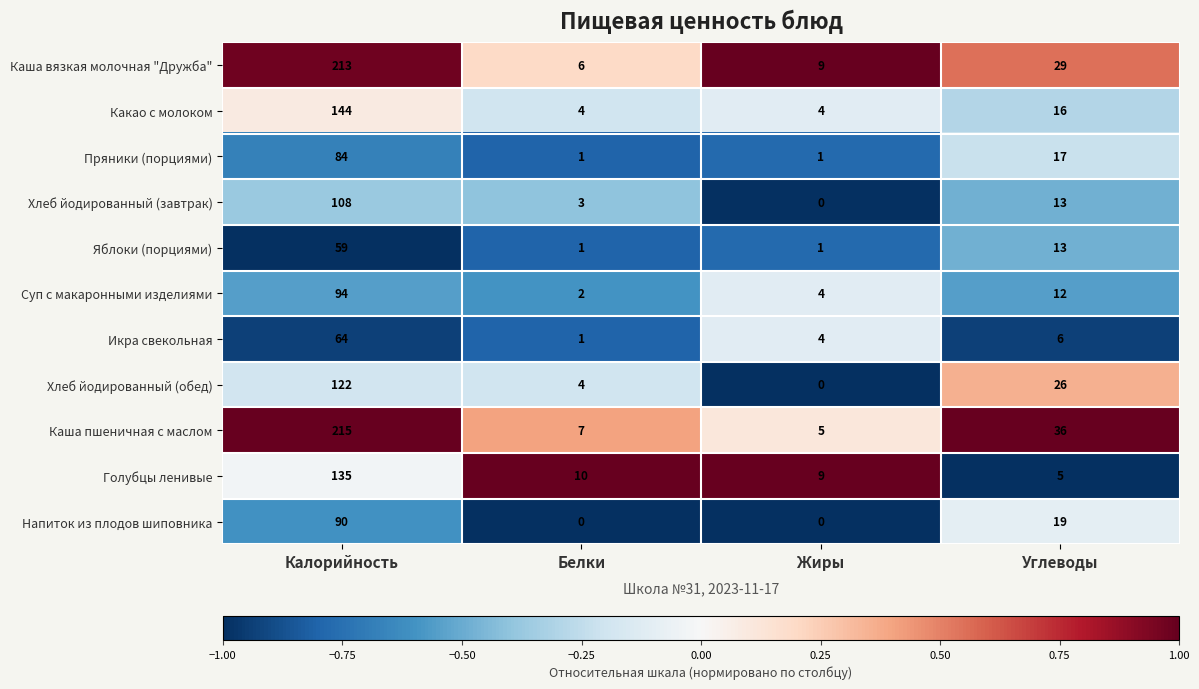

At which label is Пряники (порциями) closest to 42?

Углеводы